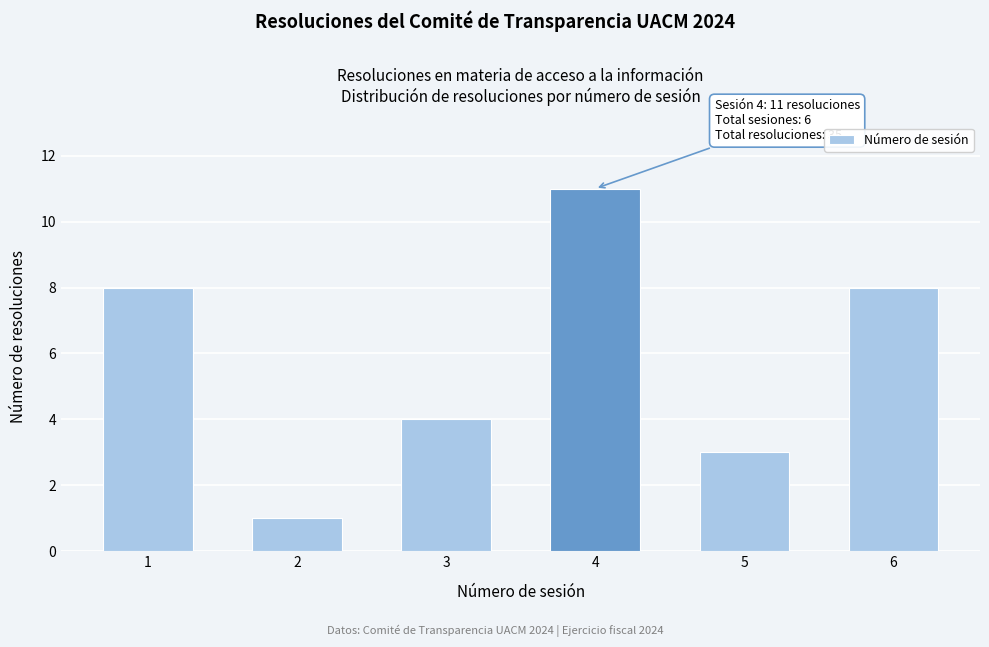

Reading left to right, extract all data points from this chart.

8	1	4	11	3	8